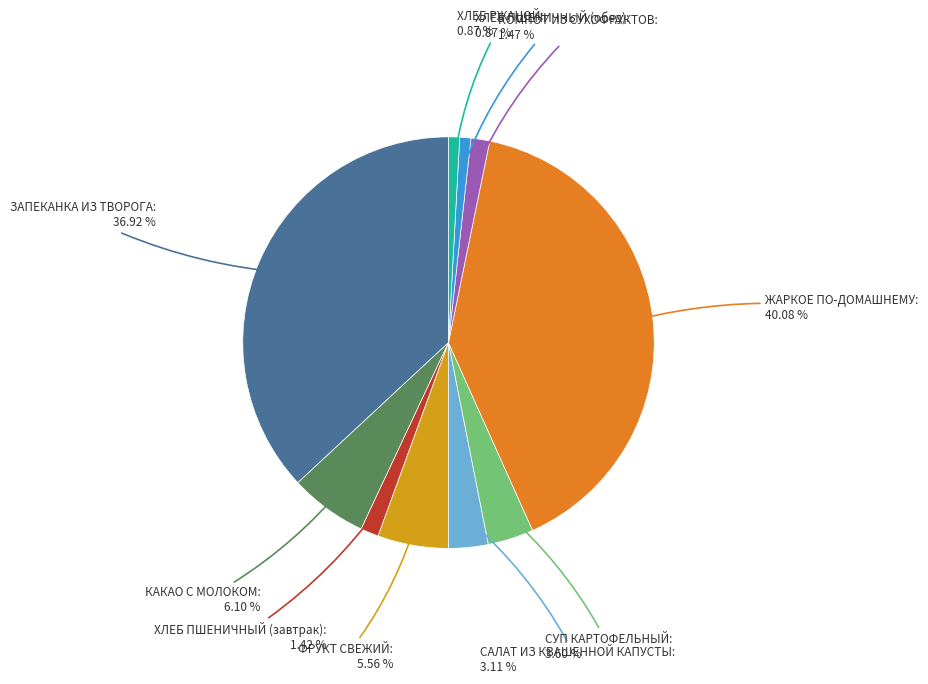

To the nearest percent, what is the difference between the largest and smallest slice percentages?

39%